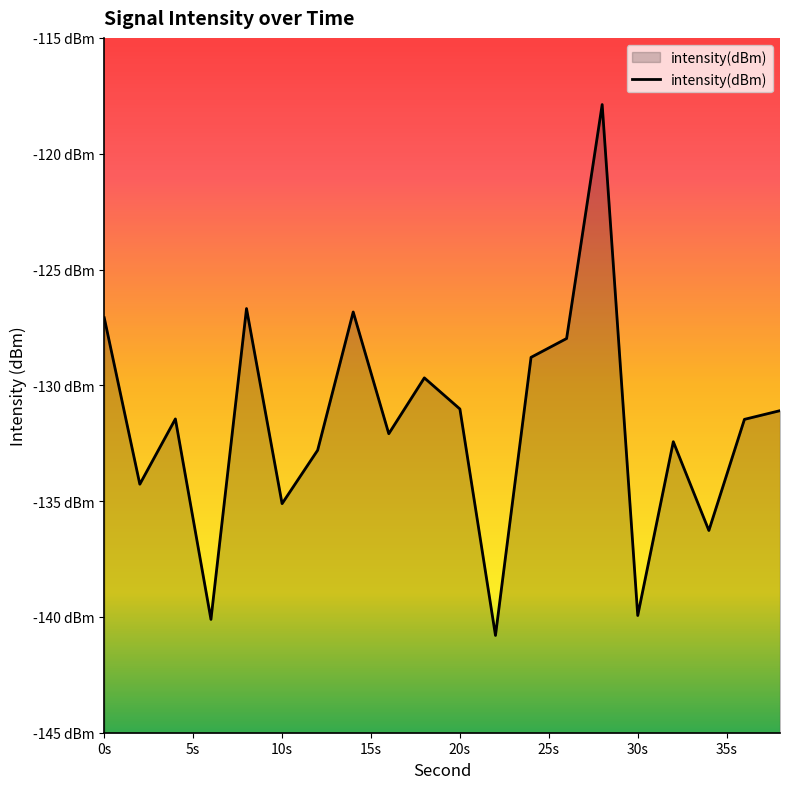

Reading left to right, extract all data points from this chart.

-127.1	-134.3	-131.5	-140.1	-126.7	-135.1	-132.8	-126.8	-132.1	-129.7	-131.0	-140.8	-128.8	-128.0	-117.9	-139.9	-132.4	-136.3	-131.5	-131.1